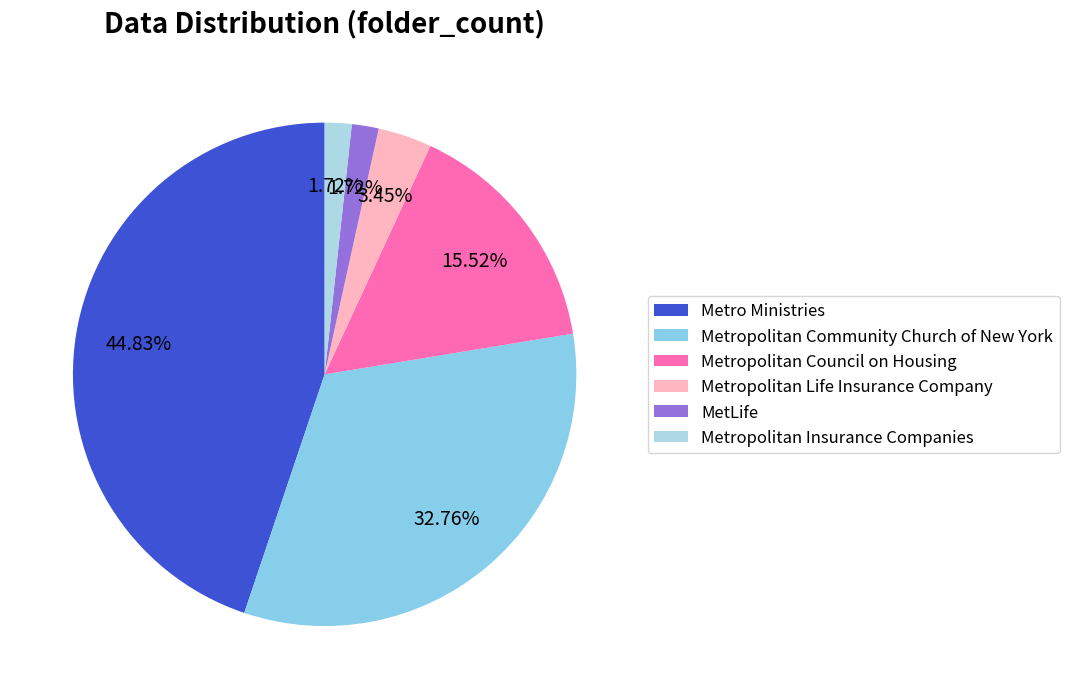

What is the smallest slice in the pie chart?

MetLife